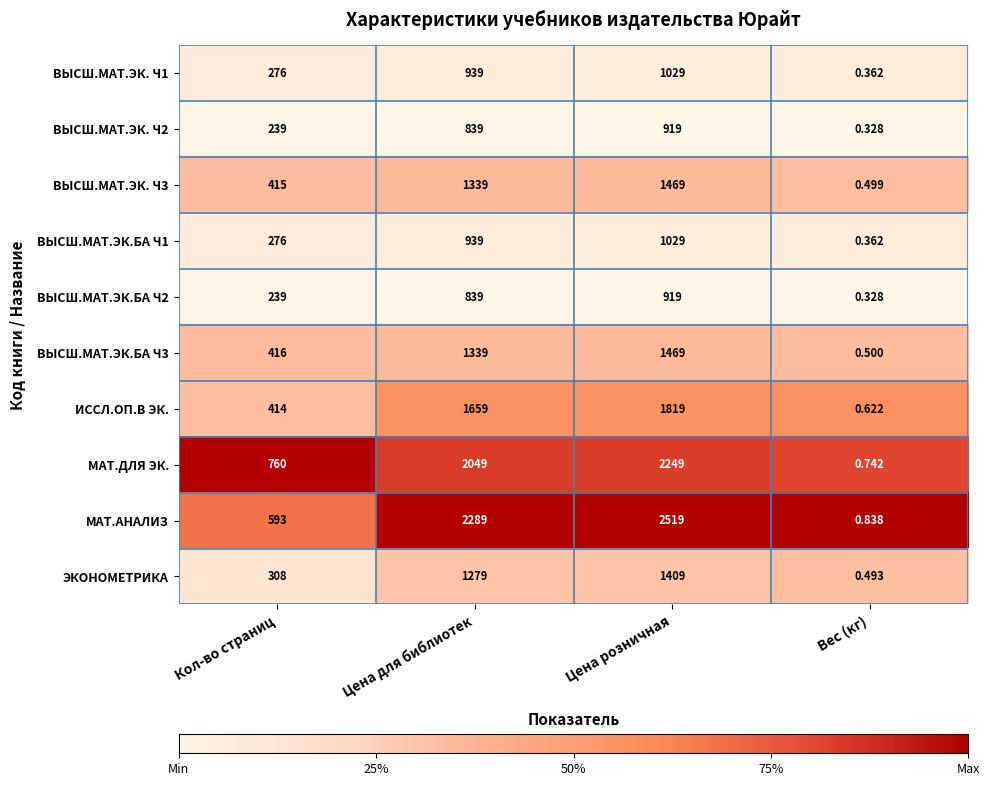

At how many categories does at least one series exceed 0?

4